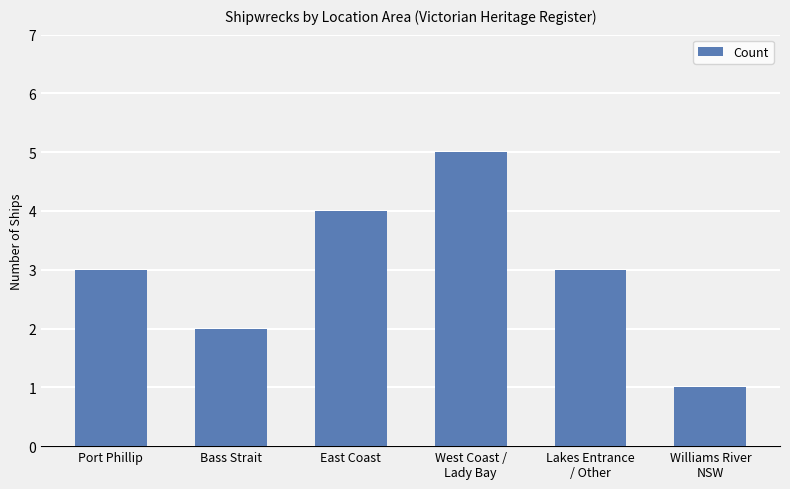

Reading left to right, extract all data points from this chart.

3	2	4	5	3	1